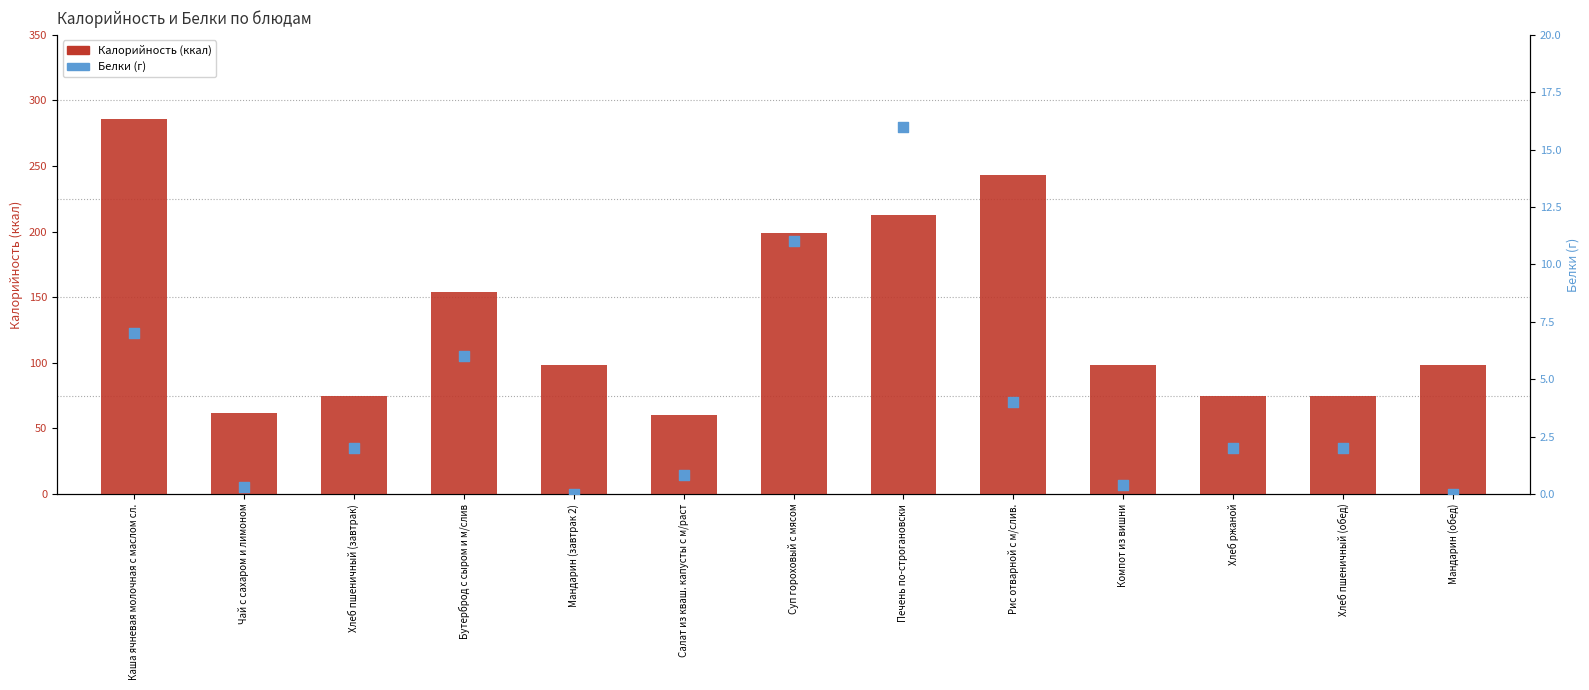

Which series has the largest total across all categories?

Калорийность